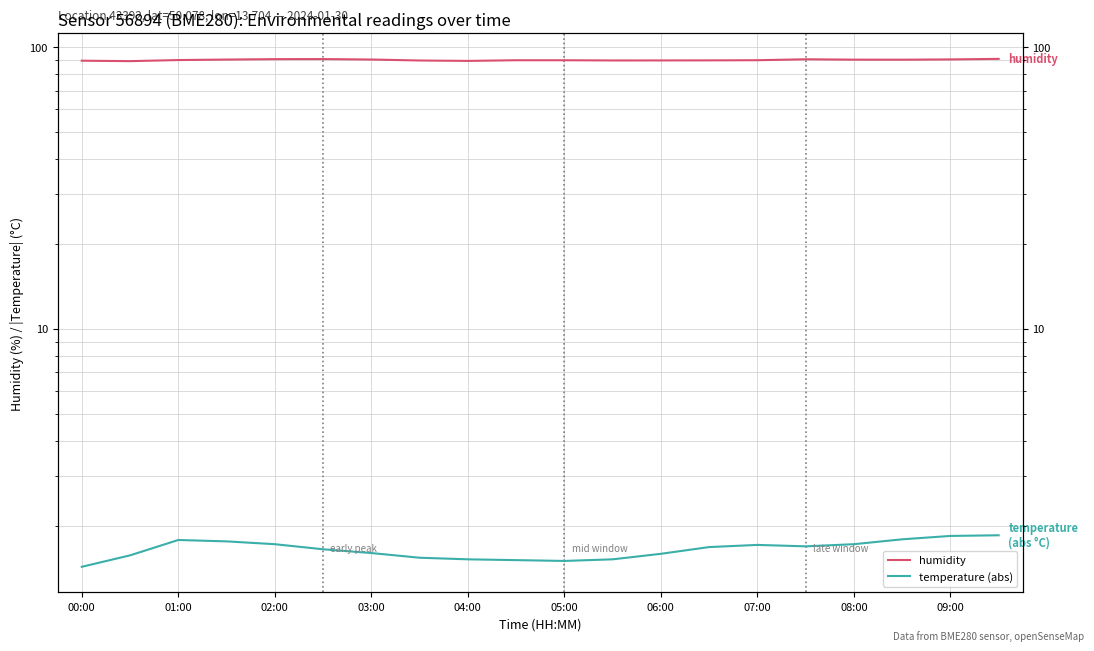

Is it true that humidity equals 40.5 at 03:00?

False